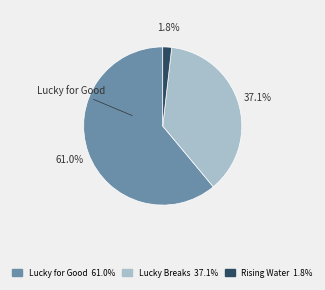

How many slices are in this pie chart?

3